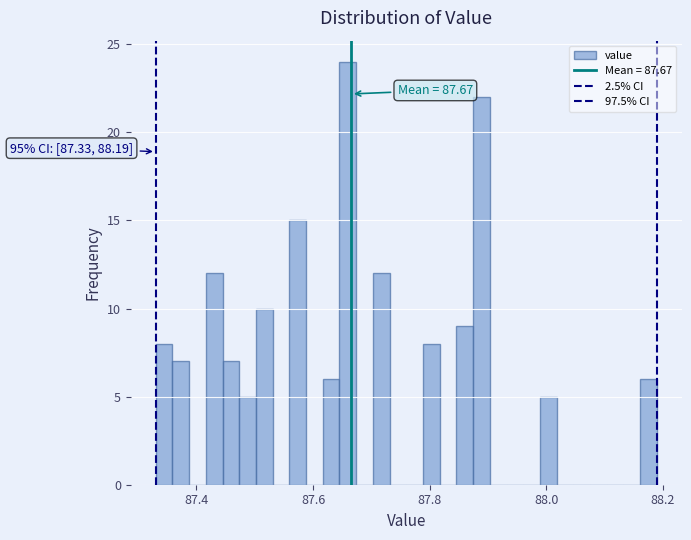

Read against the x-axis, roughly where is the centre of the tallest bar?

87.66